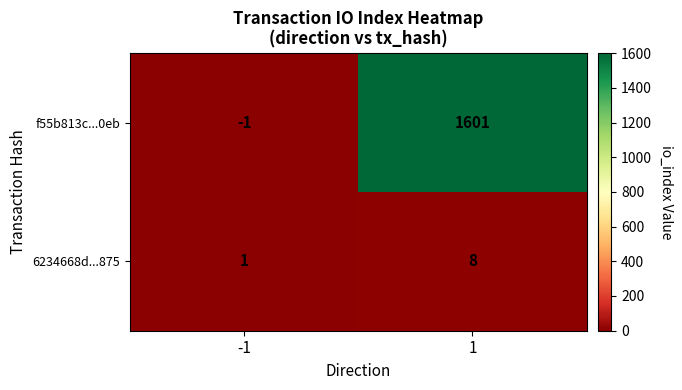

How many values in the 6234668d...875 series are below 8?

1